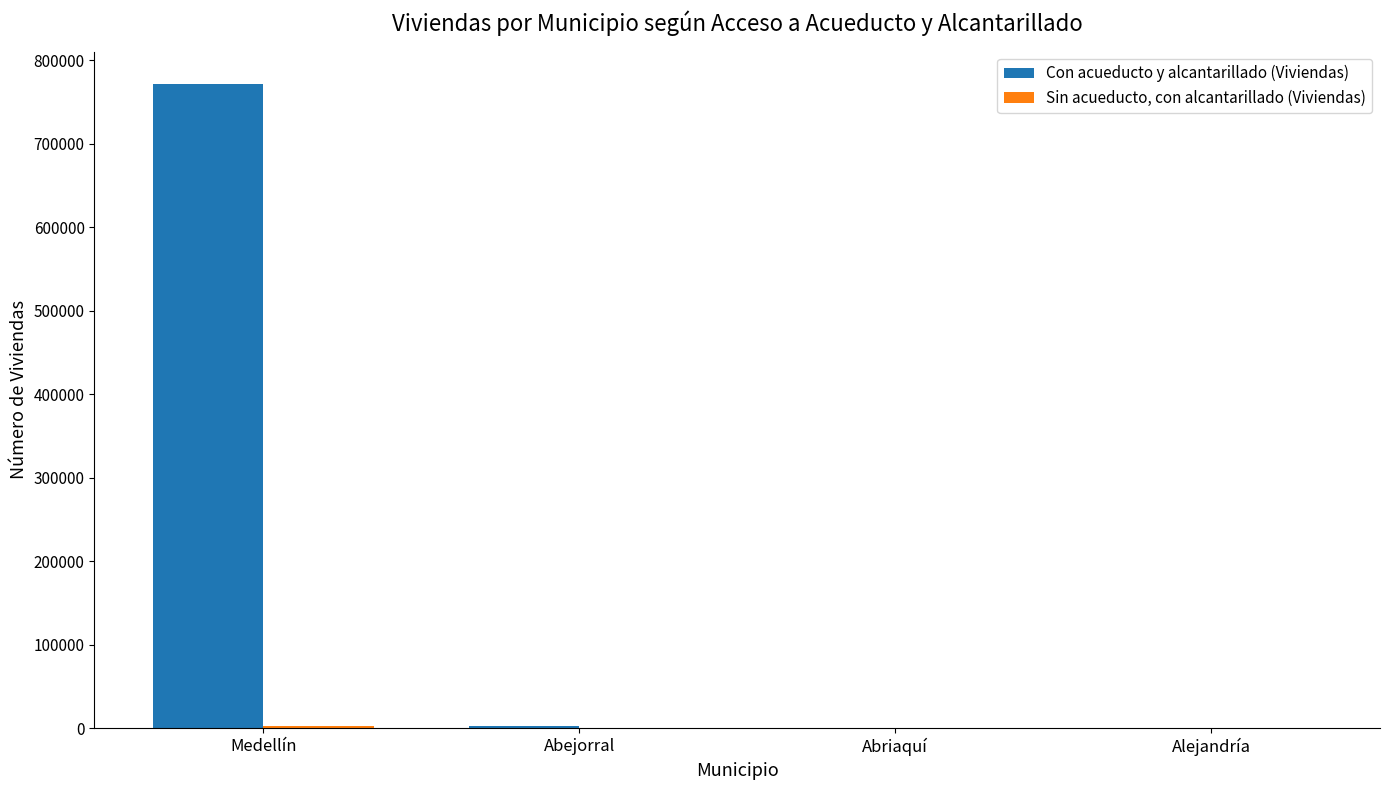

At which label does Con acueducto y alcantarillado (Viviendas) reach its peak?

Medellín